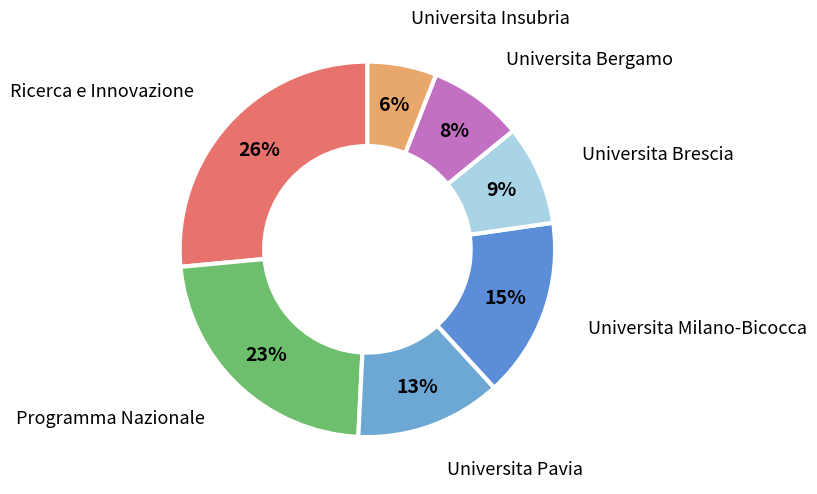

What percentage is the Universita Milano-Bicocca slice, to the nearest percent?

15%